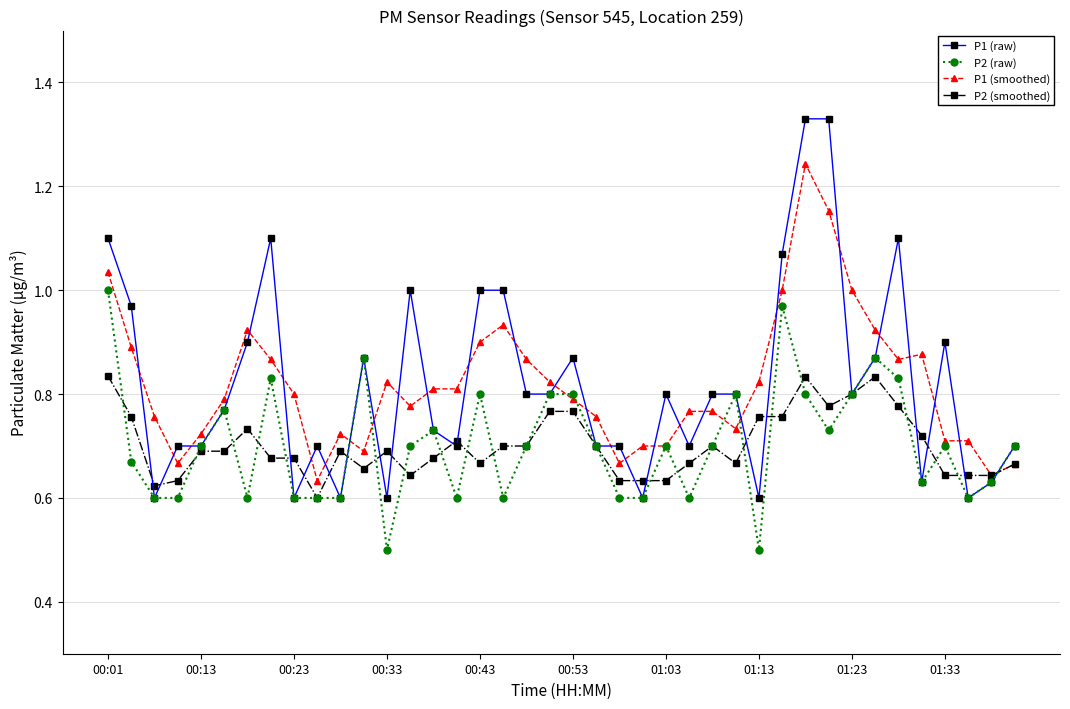

What is the sum of all P2 (smoothed) values?

28.1